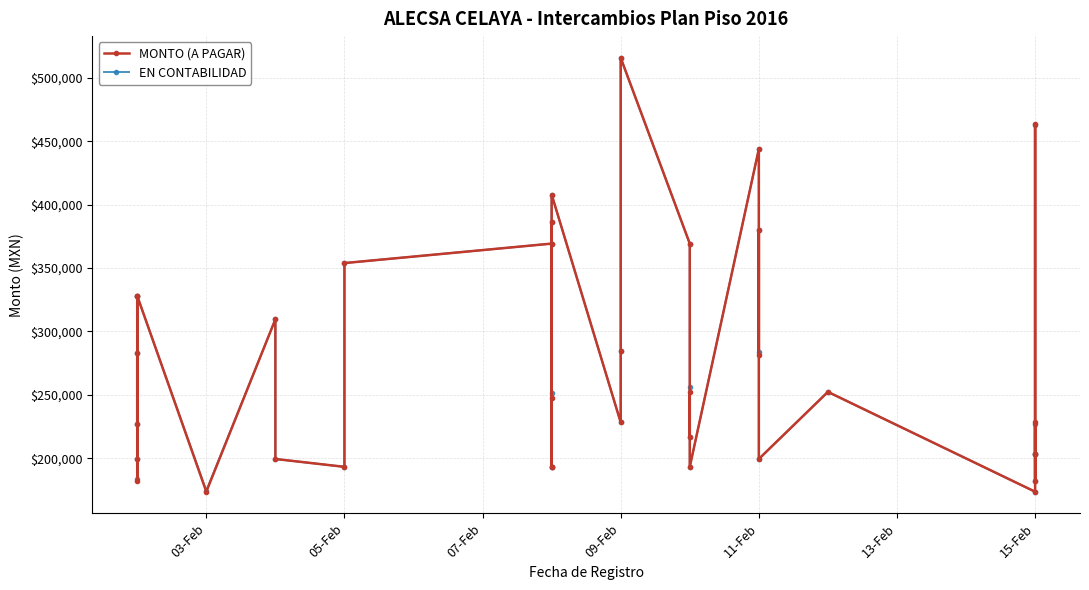

The value of MONTO (A PAGAR) at 11-Feb is 176469.7. True or false?

False